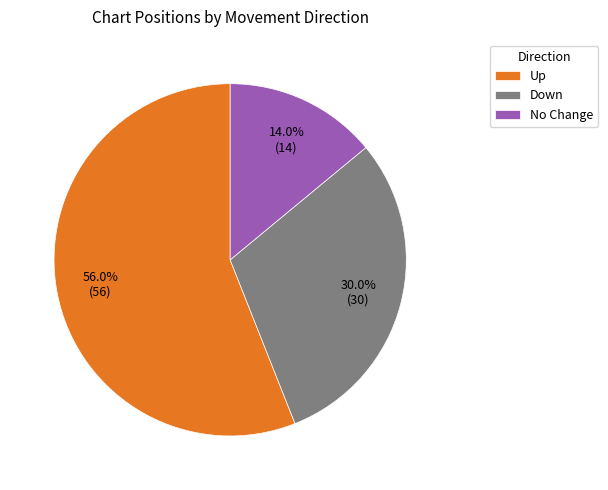

Is there a majority slice in this chart?

Yes